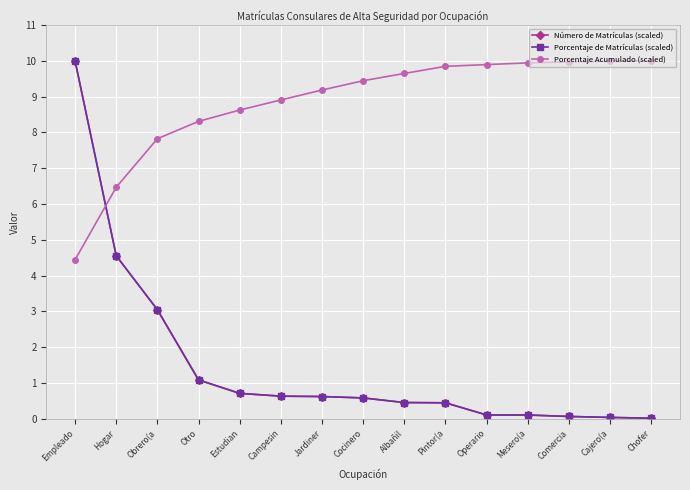

Is this an area chart (filled region under the line)?

No